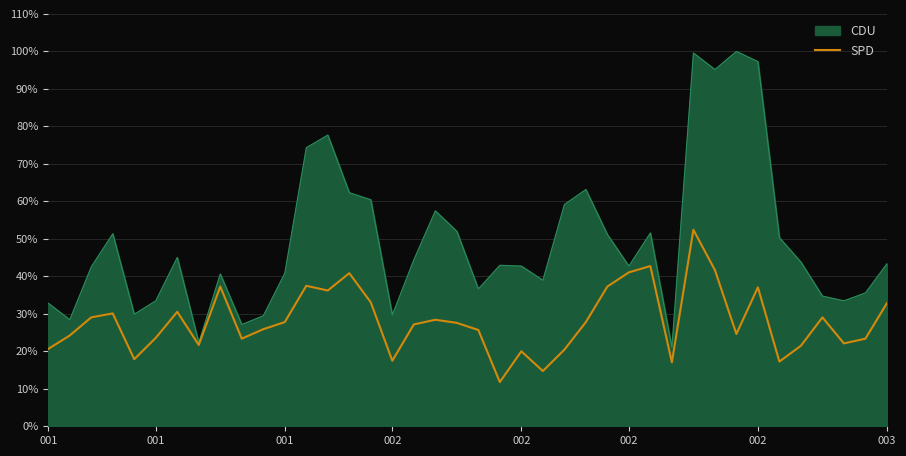

Rank the series by their maximum value, from highest to lowest.

CDU, SPD